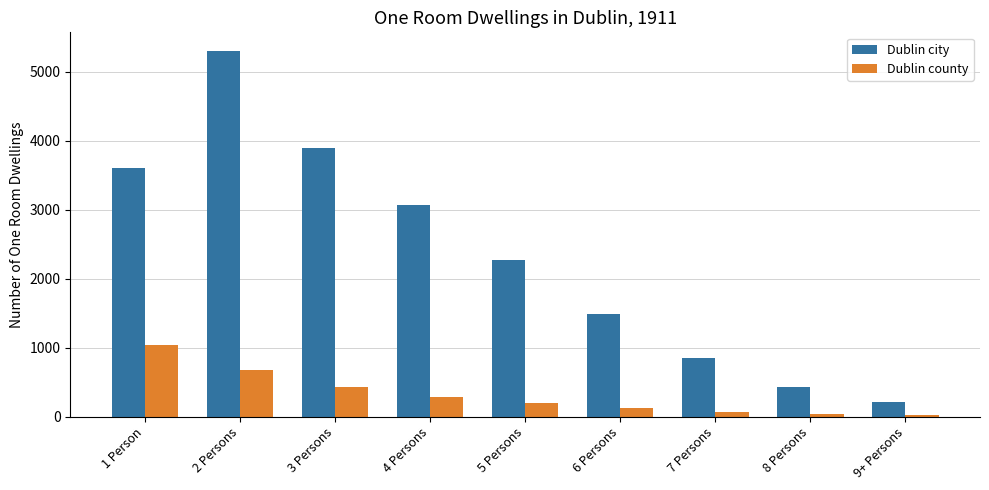

Where is Dublin county nearest to the value 523?

3 Persons